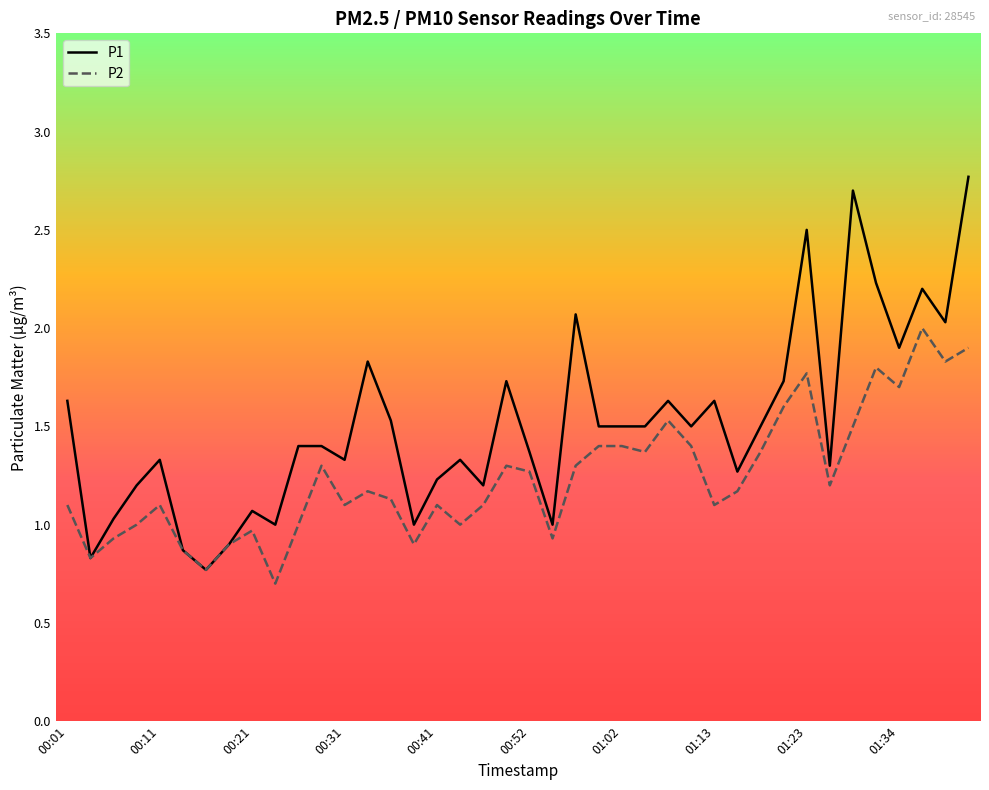

List the series in order of their peak value, highest first.

P1, P2